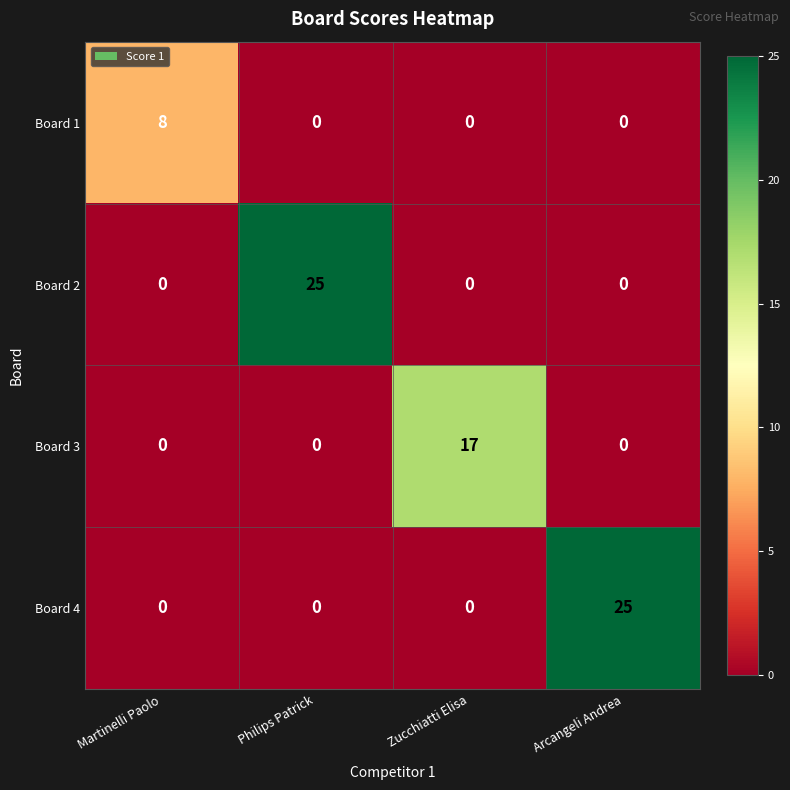

Reading left to right, transcribe all the data shown in this chart.

Board 1: Martinelli Paolo=8	Philips Patrick=0	Zucchiatti Elisa=0	Arcangeli Andrea=0
Board 2: Martinelli Paolo=0	Philips Patrick=25	Zucchiatti Elisa=0	Arcangeli Andrea=0
Board 3: Martinelli Paolo=0	Philips Patrick=0	Zucchiatti Elisa=17	Arcangeli Andrea=0
Board 4: Martinelli Paolo=0	Philips Patrick=0	Zucchiatti Elisa=0	Arcangeli Andrea=25